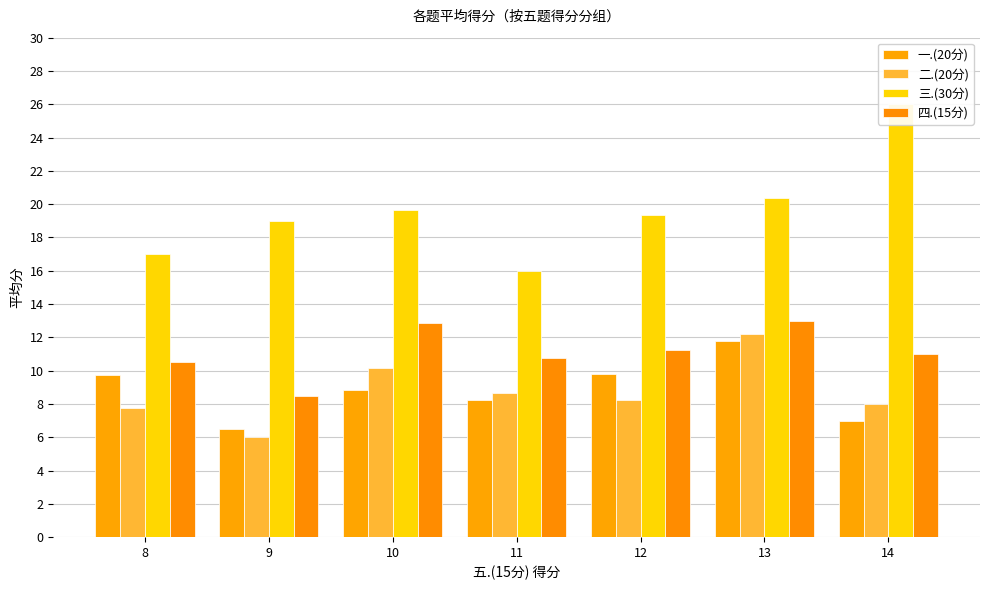

The value of 二.(20分) at 12 is 8.2. True or false?

True